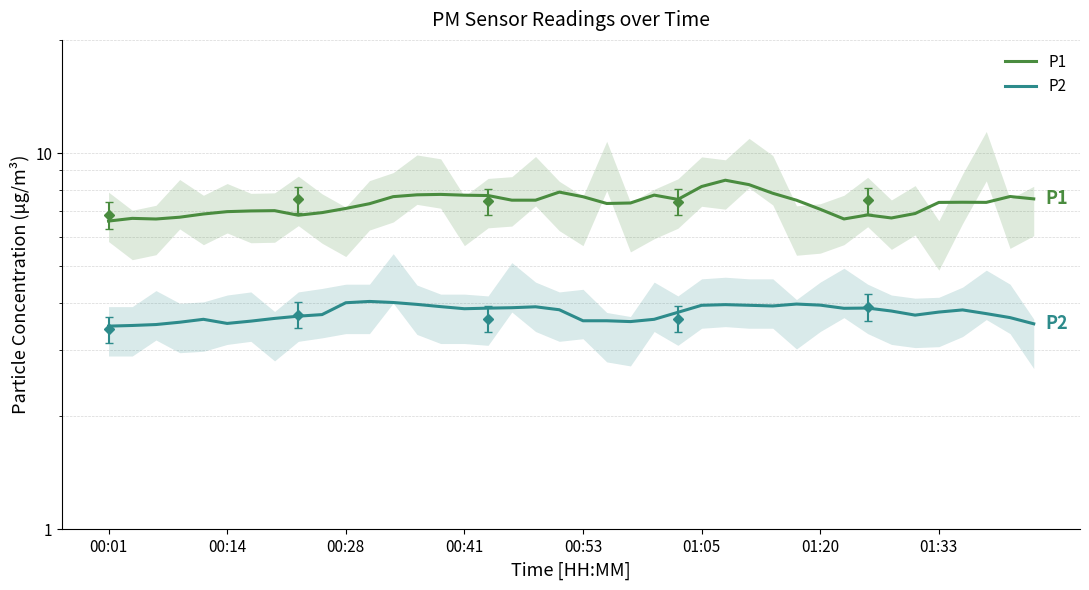

Reading left to right, transcribe all the data shown in this chart.

P1: 6.6	6.7	6.7	6.8	6.9	7.0	7.0	7.0	6.8	7.0	7.1	7.3	7.7	7.8	7.8	7.7	7.7	7.5	7.5	7.9	7.7	7.3	7.4	7.7	7.5	8.2	8.5	8.2	7.8	7.5	7.1	6.7	6.9	6.7	6.9	7.4	7.4	7.4	7.7	7.6
P2: 3.5	3.5	3.5	3.6	3.6	3.5	3.6	3.6	3.7	3.7	4.0	4.0	4.0	4.0	3.9	3.9	3.9	3.9	3.9	3.8	3.6	3.6	3.6	3.6	3.8	3.9	4.0	3.9	3.9	4.0	3.9	3.9	3.9	3.8	3.7	3.8	3.8	3.7	3.7	3.5